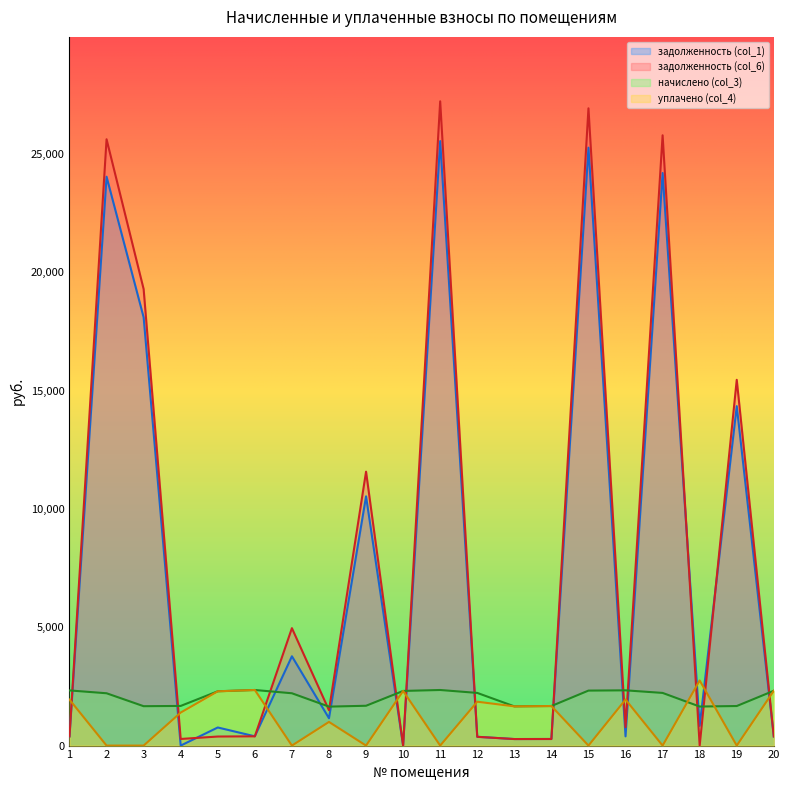

Rank the series by their maximum value, from highest to lowest.

задолженность (col_6), задолженность (col_1), уплачено (col_4), начислено (col_3)